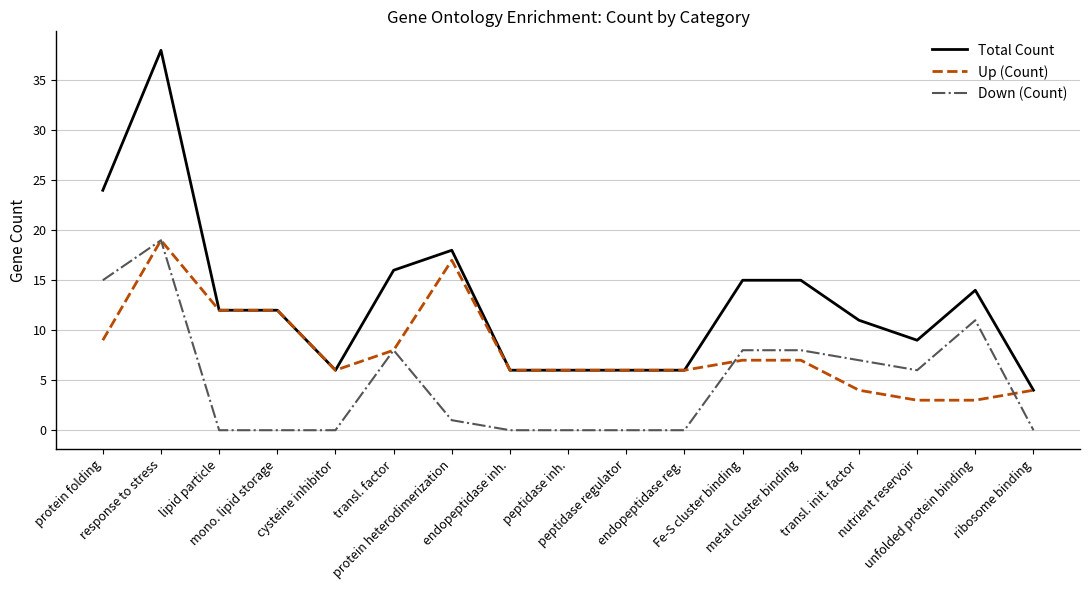

Rank the series by their average value, from highest to lowest.

Total Count, Up (Count), Down (Count)